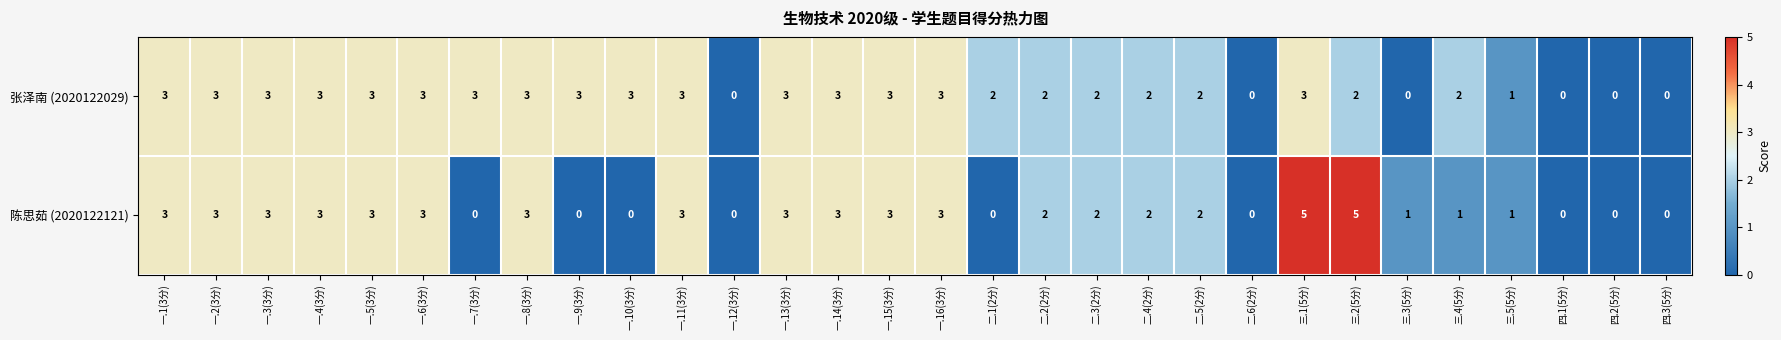

What is the difference between the maximum and minimum values in the 陈思茹 (2020122121) series?

5